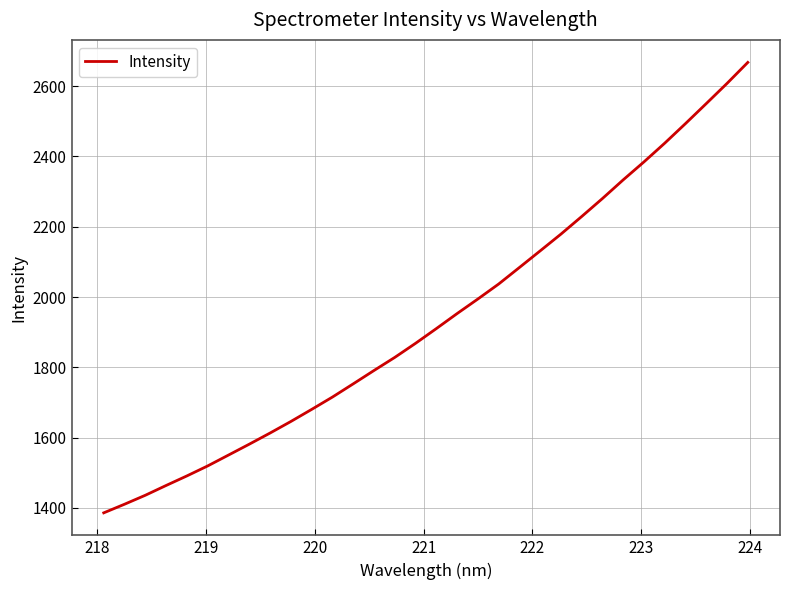

What is the difference between the maximum and minimum values?

1282.1